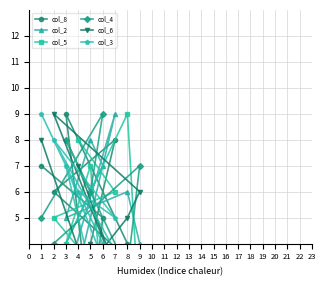

Is this an area chart (filled region under the line)?

No